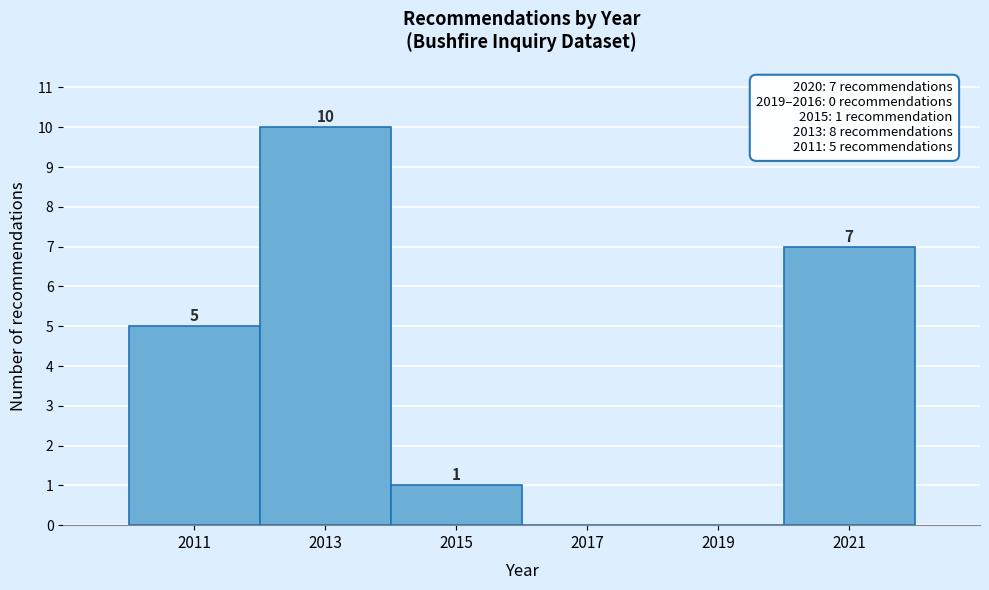

Which range on the x-axis has the tallest bar?

2012 to 2014